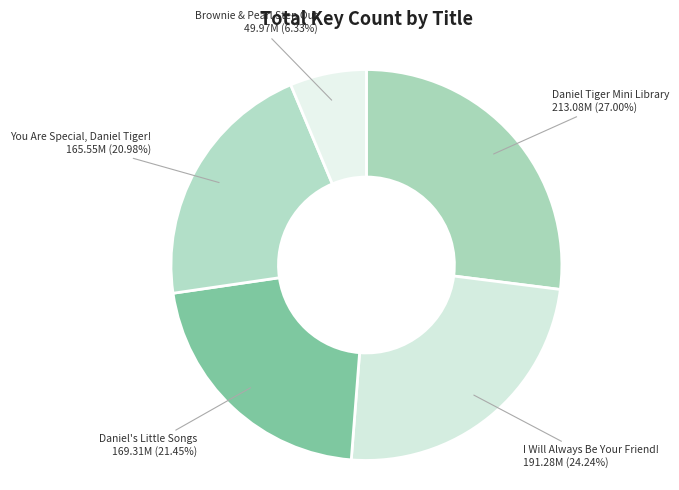

Rank the categories by value from lowest to highest.

Brownie & Pearl Step Out, You Are Special, Daniel Tiger!, Daniel's Little Songs, I Will Always Be Your Friend!, Daniel Tiger Mini Library